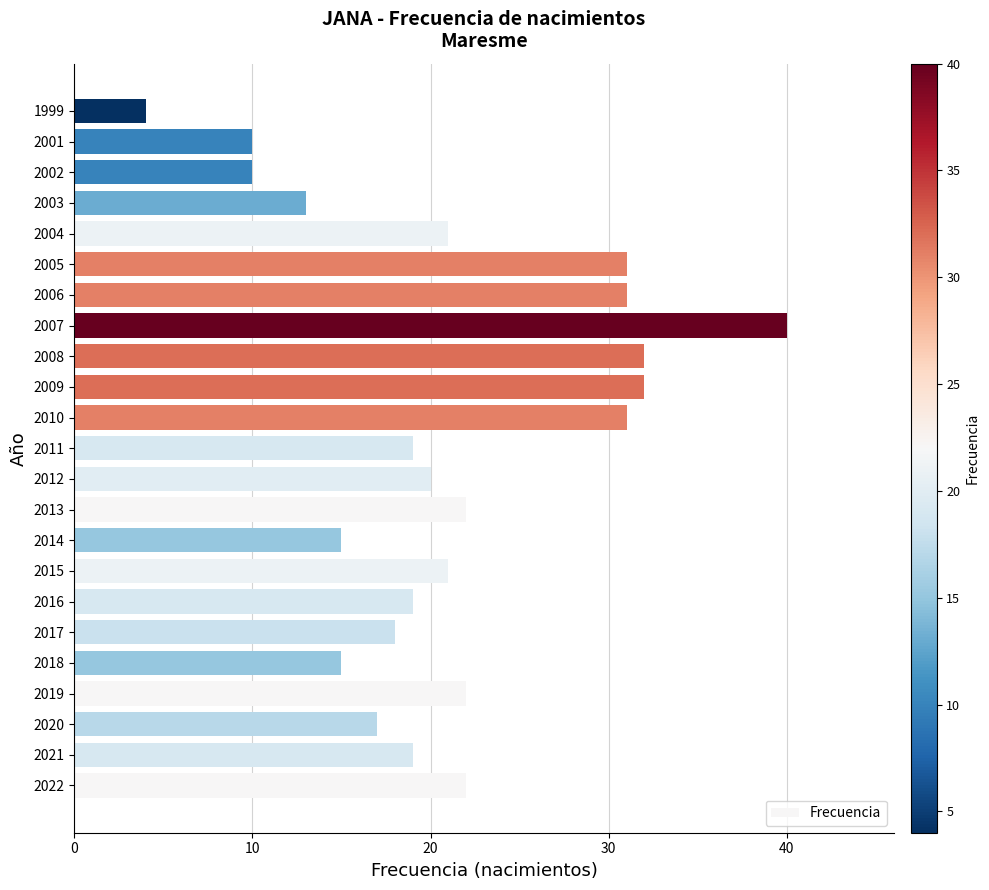

What is the change in value from 2015 to 2008?

+11